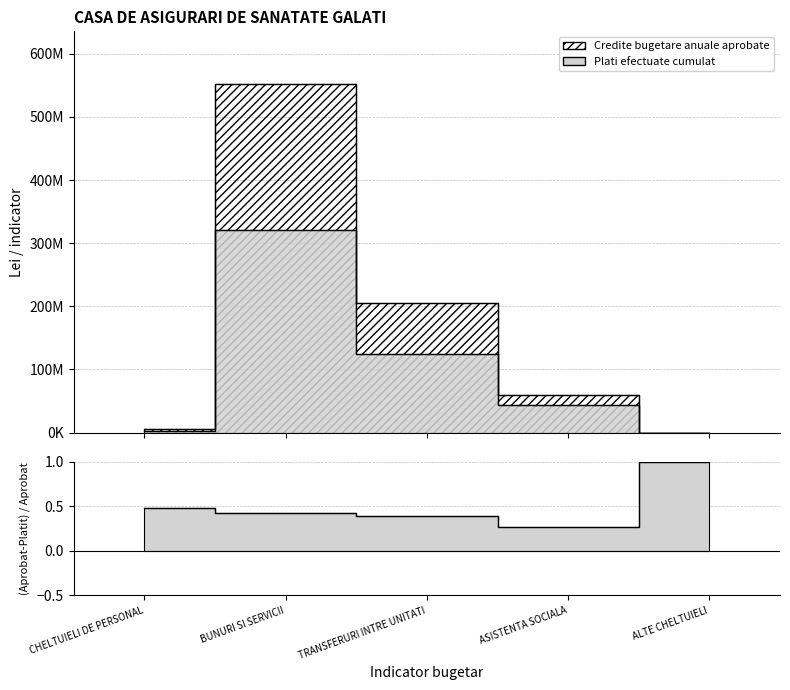

Read the Credite bugetare anuale aprobate value at BUNURI SI SERVICII.

552555240.0